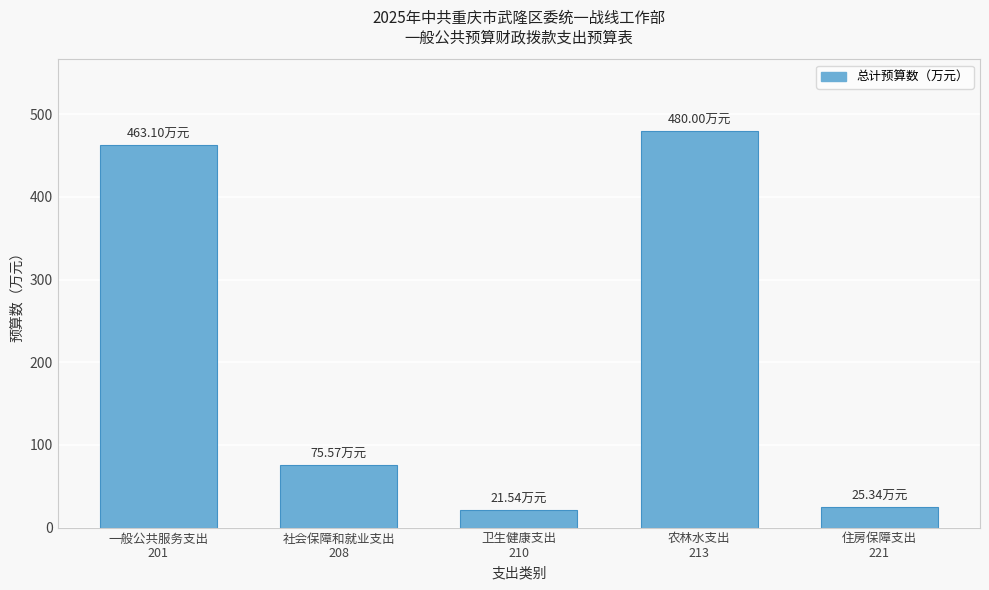

What is the difference between the second highest and minimum values?

441.6